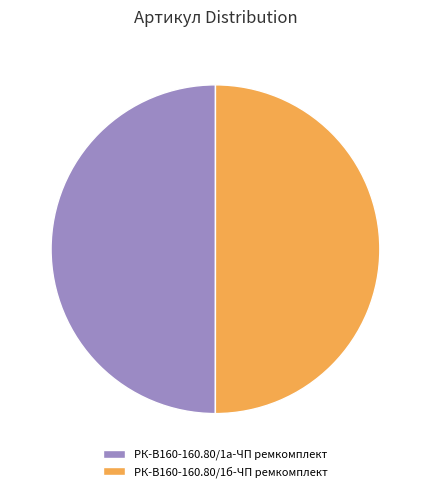

The РК-В160-160.80/1а-ЧП ремкомплект slice represents 50% of the pie. True or false?

True